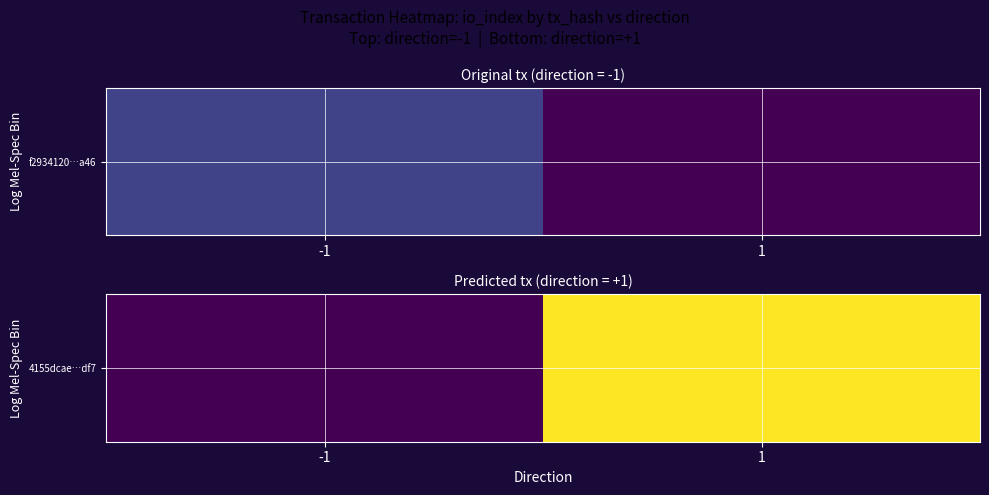

Reading right to left, list all the values displayed in this chart.

25	0